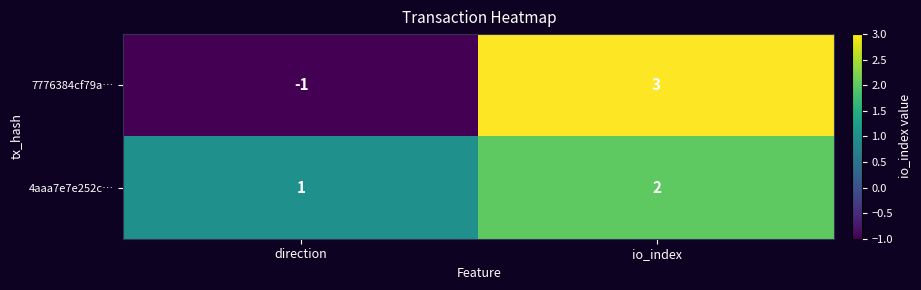

The value of 4aaa7e7e252c… at direction is 1. True or false?

True